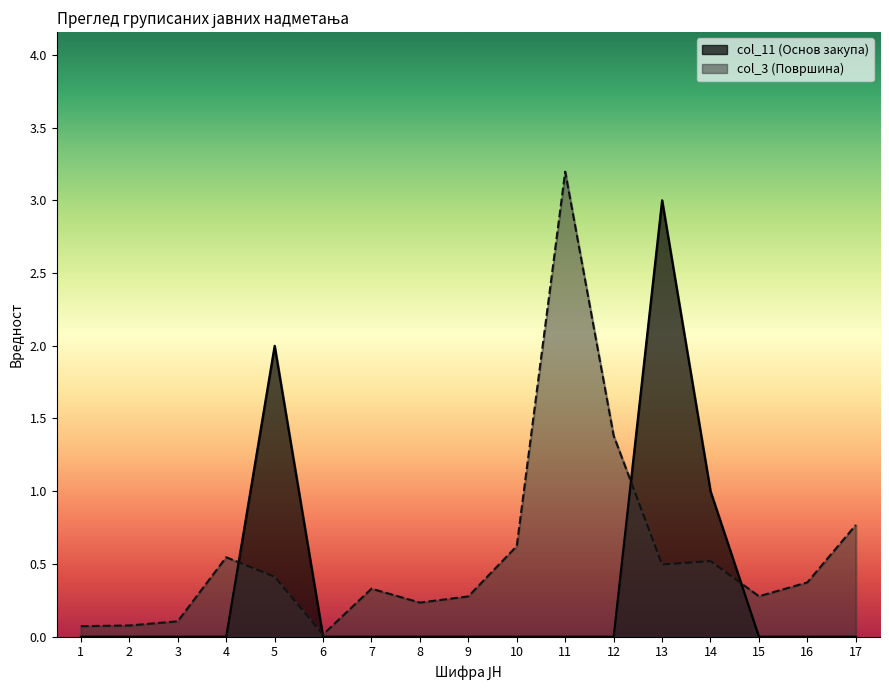

At how many categories does at least one series exceed 2?

2